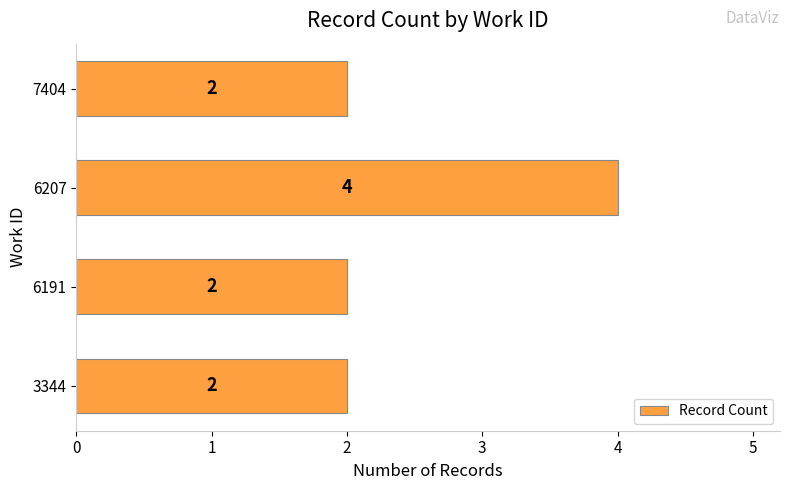

What is the ratio of the value at 6191 to the value at 7404?

1.0